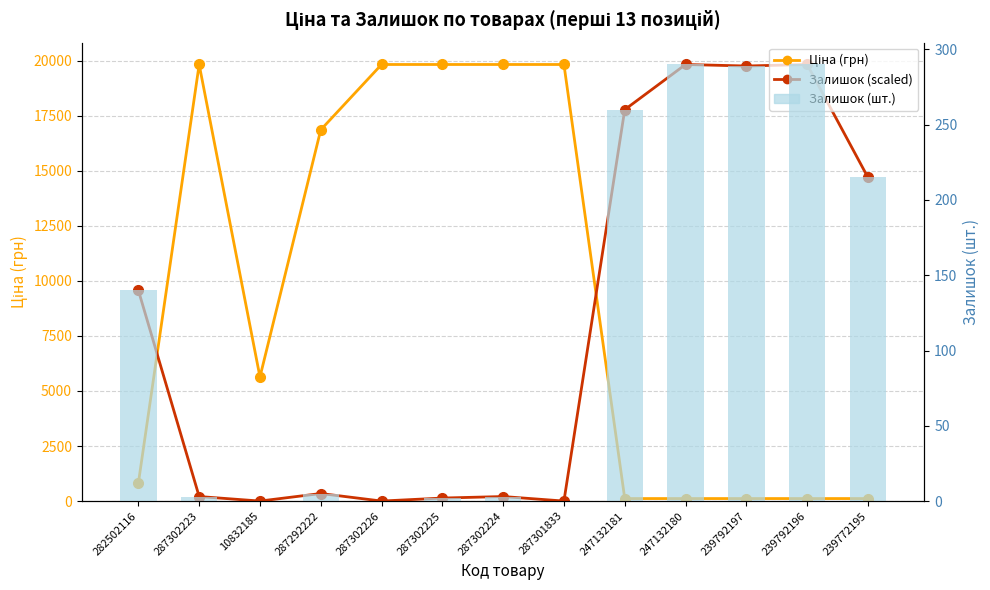

Which series has the largest range (max minus min)?

Залишок (шт.) [scaled]